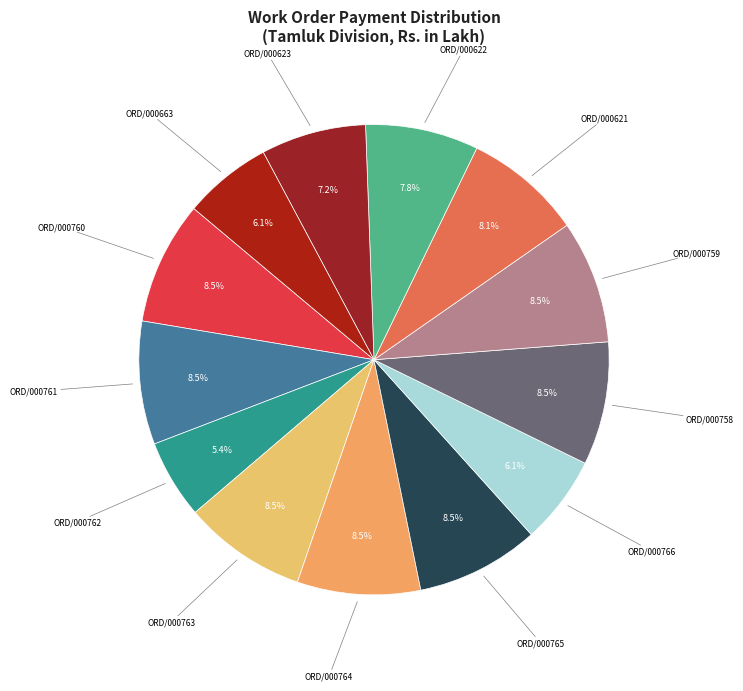

Is ORD/000623 the majority of the pie?

No